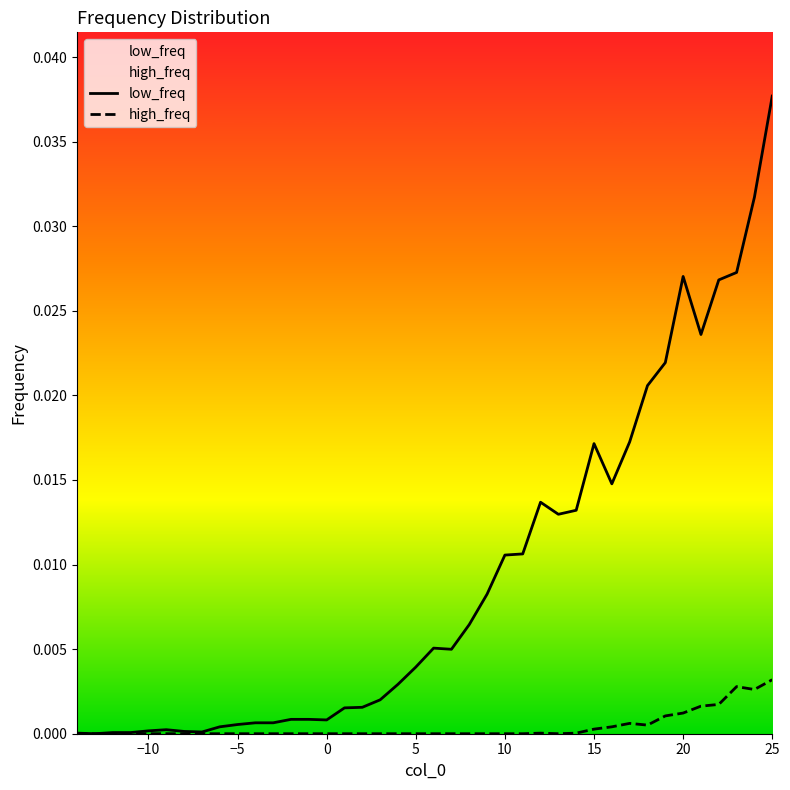

The value of high_freq at 0 is 0.0. True or false?

True